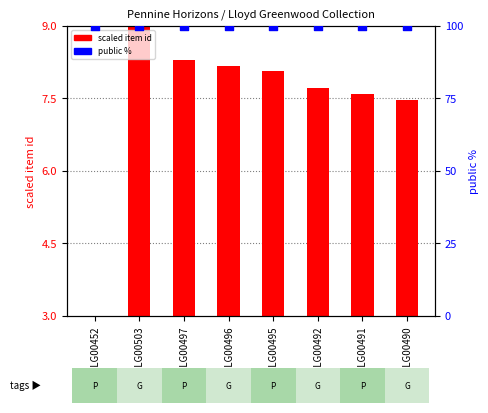

Which series contains the lowest Y value?

scaled item id